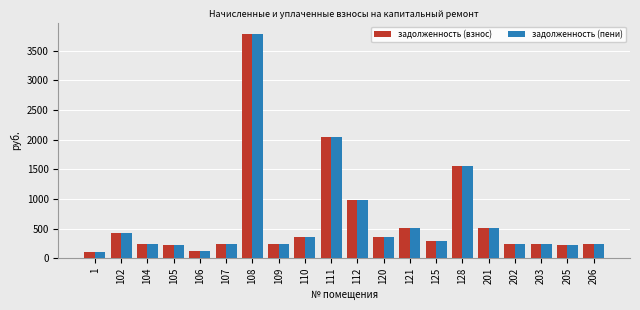

True or false: задолженность (пени) has a value of 423.6 at 102.

True